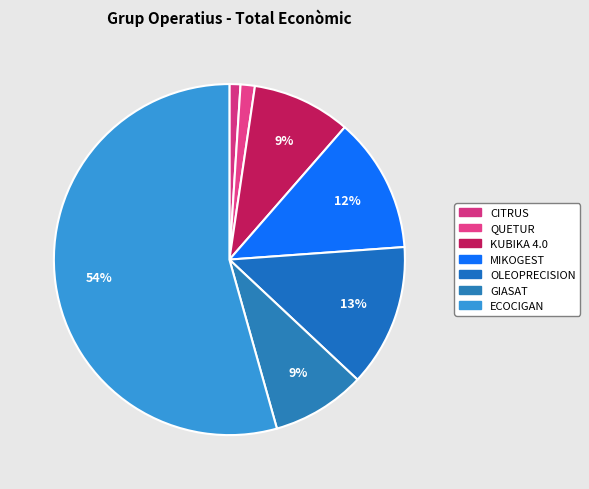

True or false: ECOCIGAN accounts for 45% of the total.

False